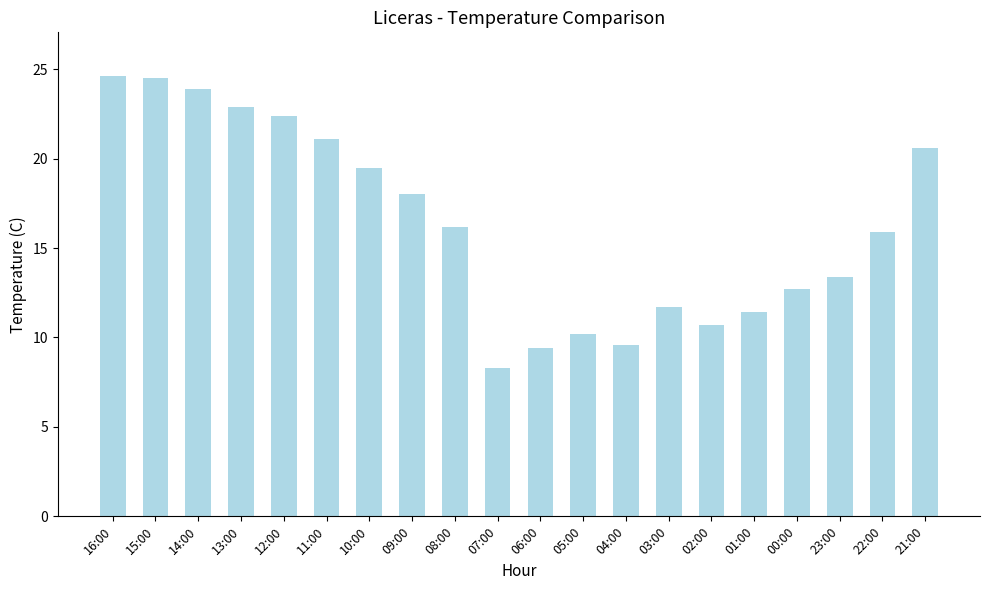

What is the approximate value at 12:00?

22.4